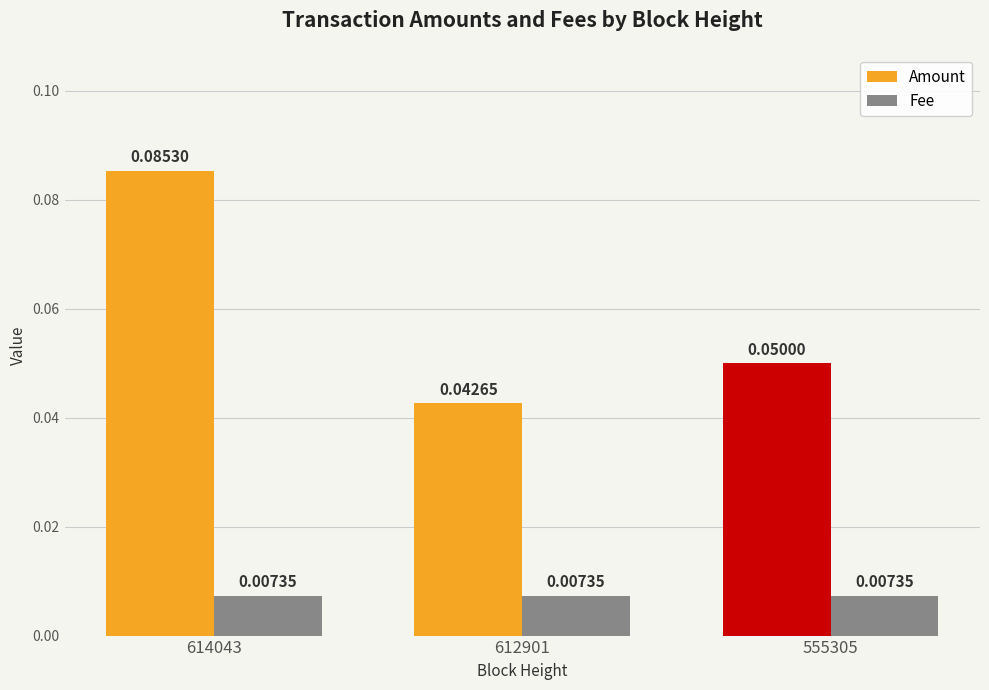

At which category is the sum across all series the highest?

614043